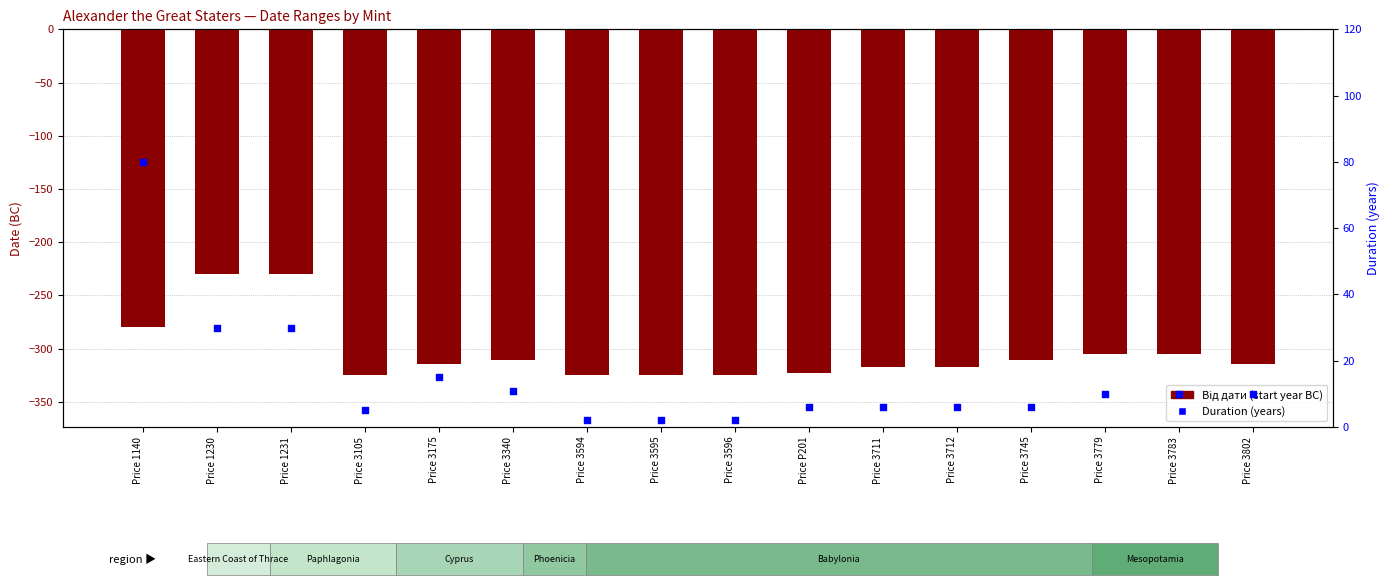

Is the value of Від дати at Price 3340 greater than the value of Duration (years) at Price 3596?

No